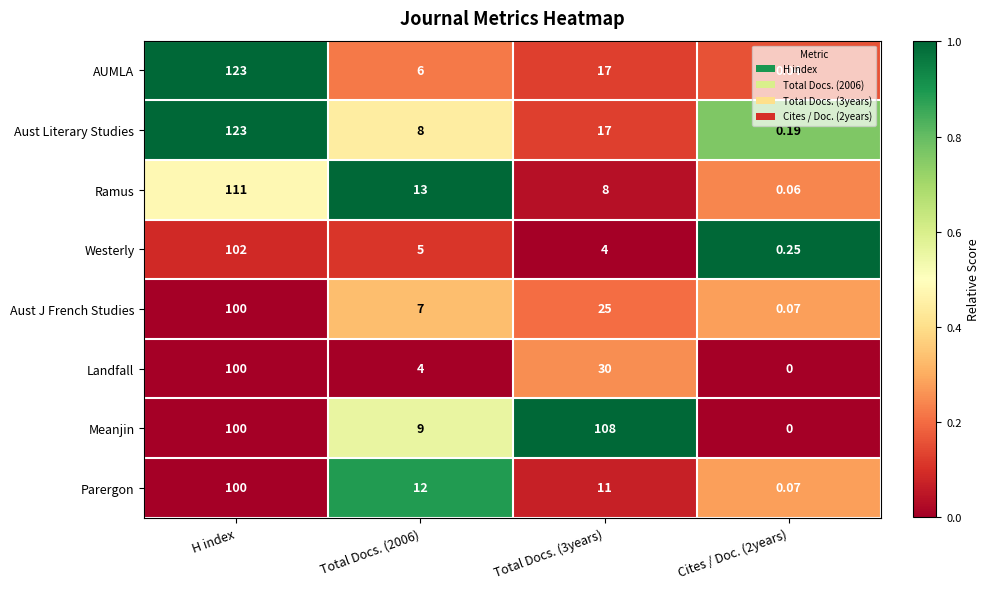

At how many categories does at least one series exceed 0?

4